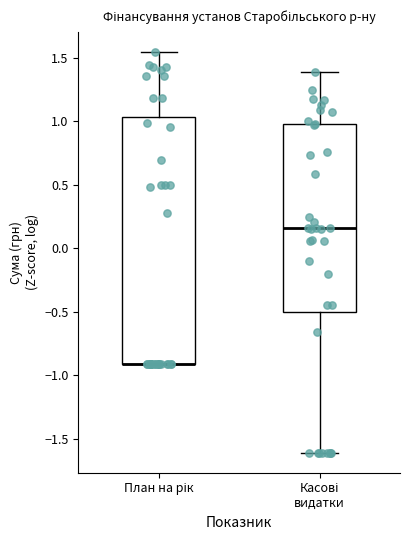

Reading left to right, transcribe this box plot: for each box, give where its median line is, the range the box spans, and where its two whiskers end, as read against the y-axis. The values are not printed on the chart, so give them approximately, as read against the axis.

План на рік: median -0.90 (drawn on the box's lower edge), box -0.90 to 1.05, whiskers -0.90 to 1.55
Касові видатки: median 0.15, box -0.50 to 1.00, whiskers -1.60 to 1.40